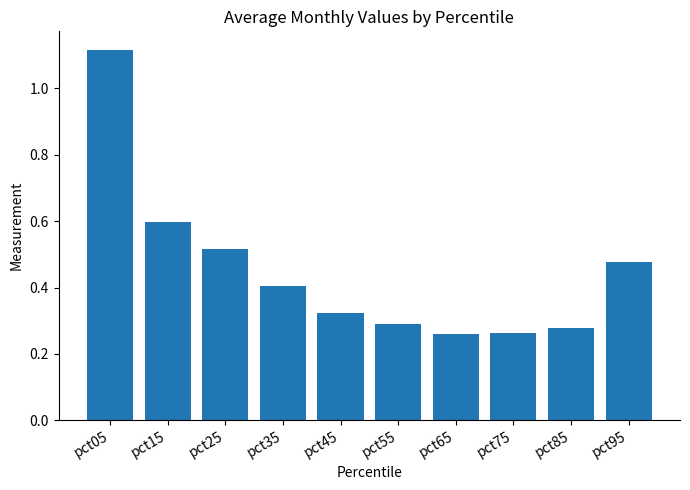

What is the difference between the values at pct05 and pct95?

0.6